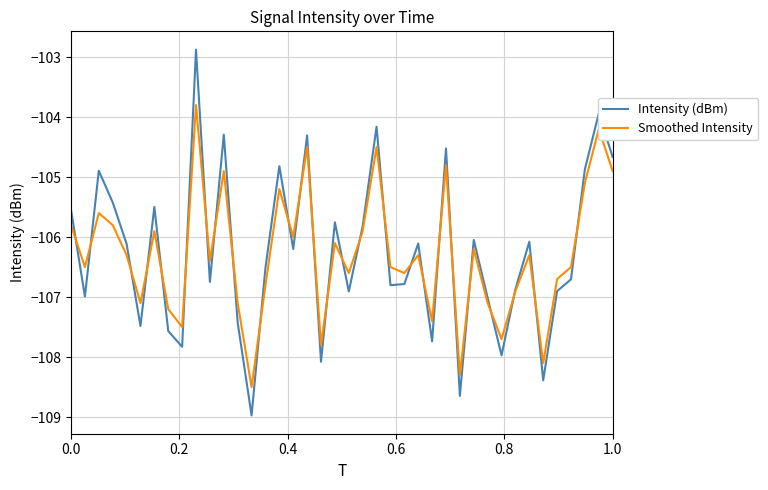

Reading left to right, list all the values displayed in this chart.

Intensity (dBm): -105.5	-107.0	-104.9	-105.4	-106.1	-107.5	-105.5	-107.6	-107.8	-102.9	-106.7	-104.3	-107.4	-109.0	-106.5	-104.8	-106.2	-104.3	-108.1	-105.8	-106.9	-105.8	-104.2	-106.8	-106.8	-106.1	-107.7	-104.5	-108.6	-106.0	-107.0	-108.0	-106.9	-106.1	-108.4	-106.9	-106.7	-104.9	-103.9	-104.7
Smoothed Intensity: -105.8	-106.5	-105.6	-105.8	-106.3	-107.1	-105.9	-107.2	-107.5	-103.8	-106.4	-104.9	-107.1	-108.5	-106.8	-105.2	-106.0	-104.5	-107.8	-106.1	-106.6	-105.9	-104.5	-106.5	-106.6	-106.3	-107.4	-104.8	-108.3	-106.2	-107.1	-107.7	-106.9	-106.3	-108.1	-106.7	-106.5	-105.1	-104.2	-104.9